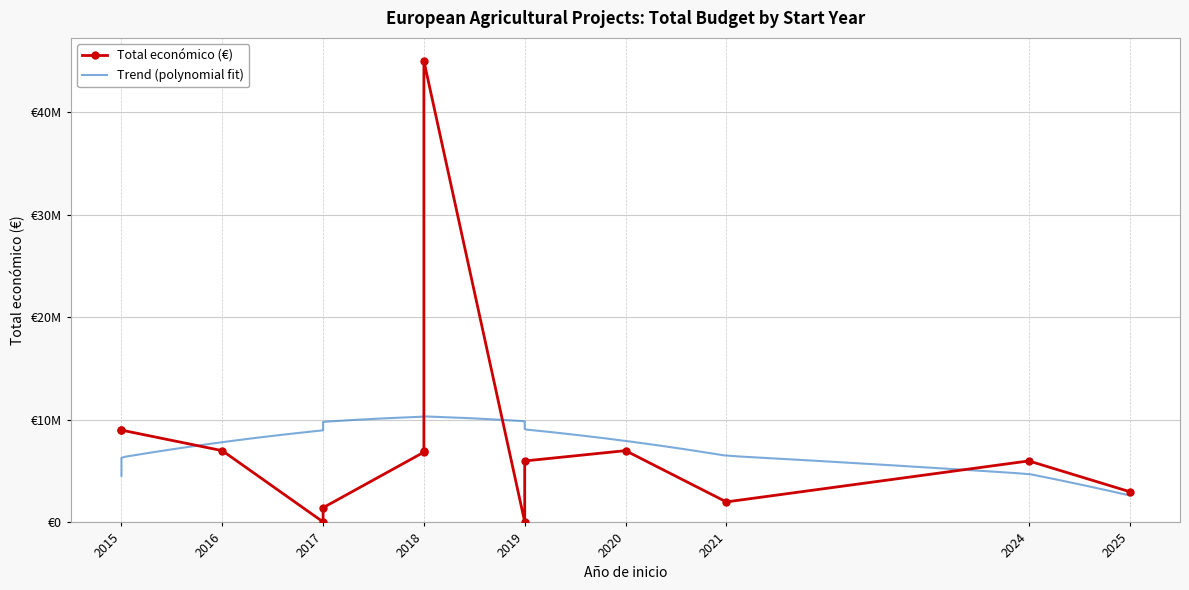

What is the smallest value displayed?

50000